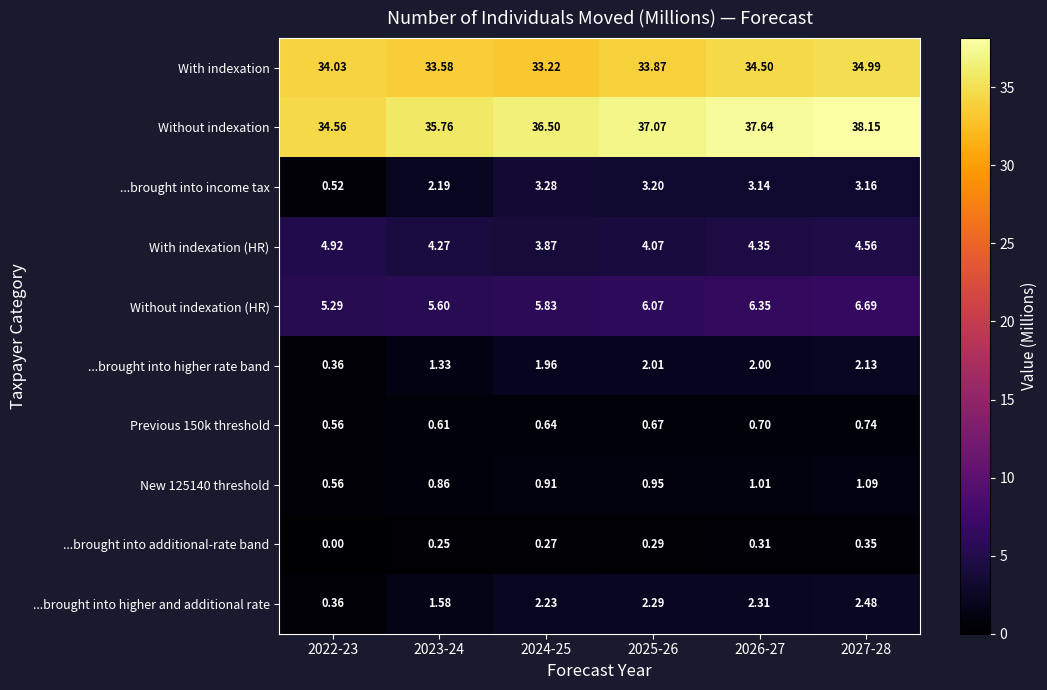

Between 2025-26 and 2026-27, which series saw the biggest shift?

With indexation